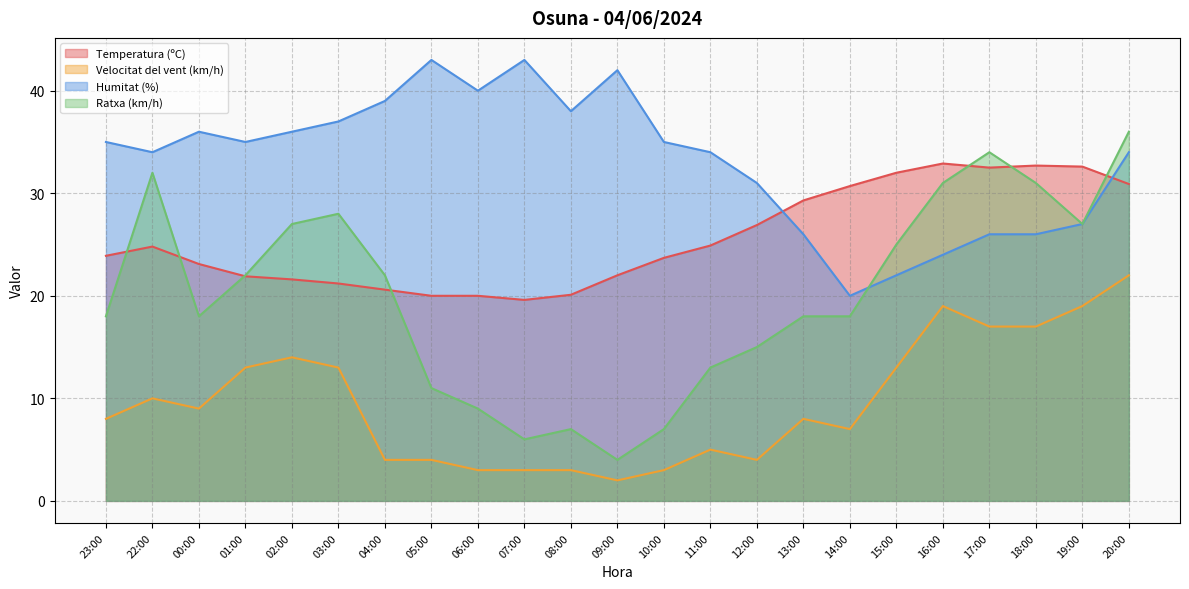

What is the highest value of the Temperatura (ºC) series?

32.9